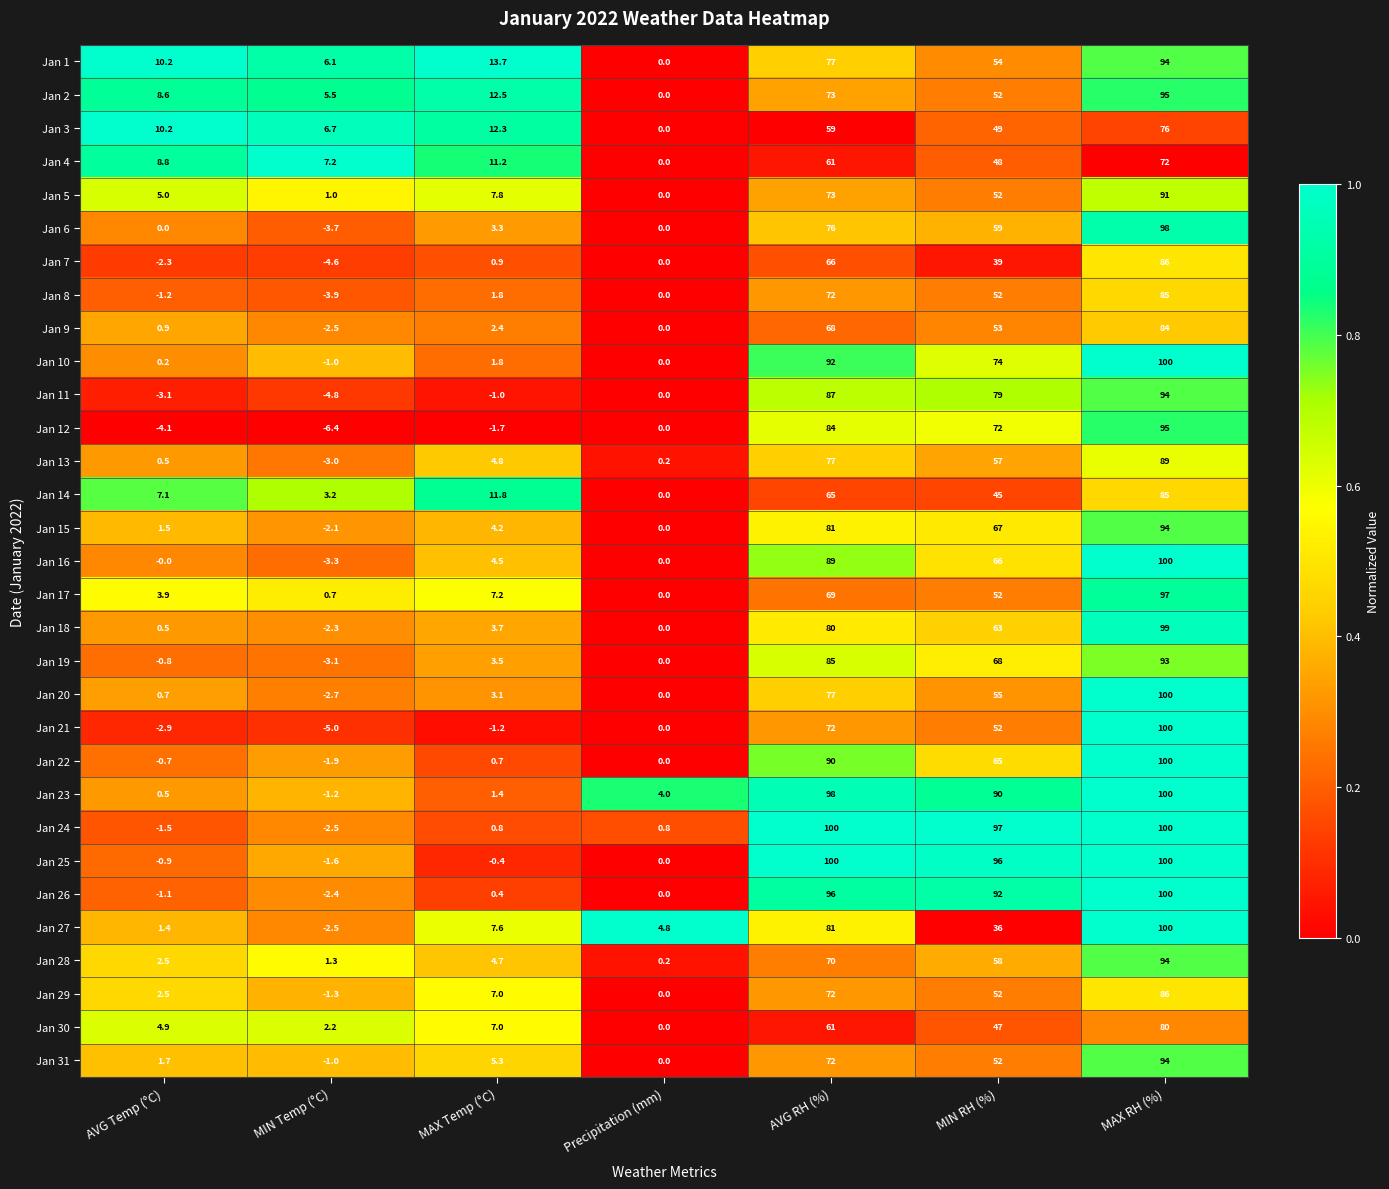

The Jan 22 series shows 0.7 at MAX Temp (°C). True or false?

True